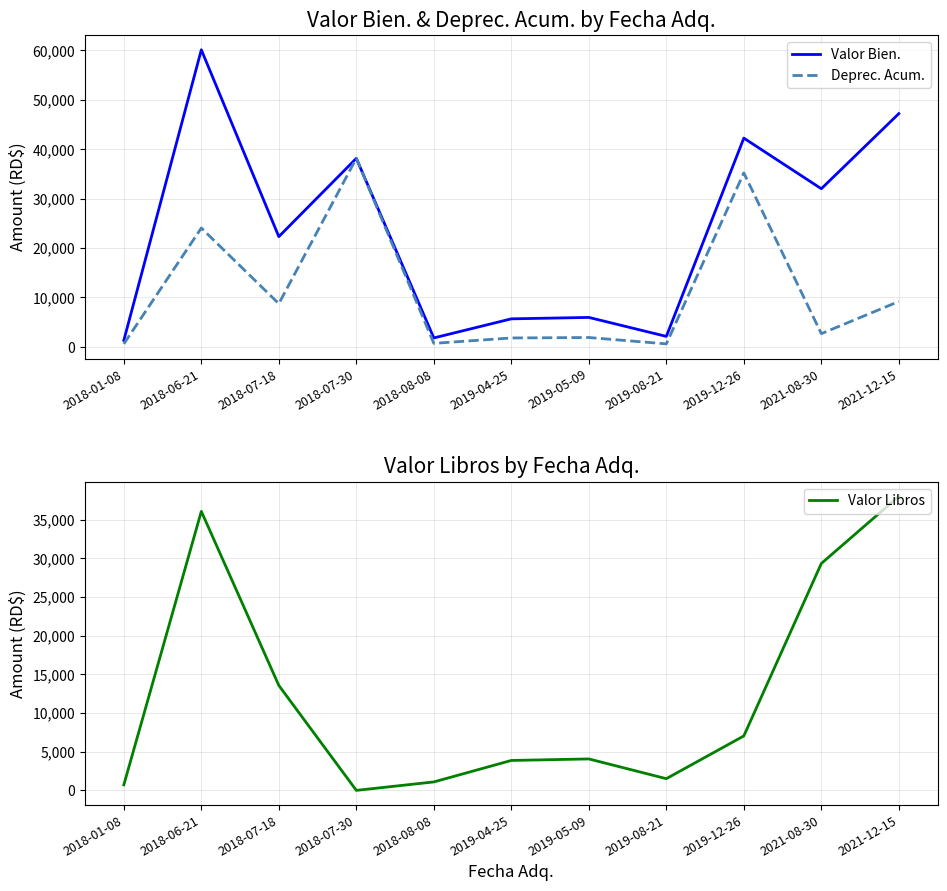

What are all the series names shown in the legend?

Valor Bien., Deprec. Acum., Valor Libros